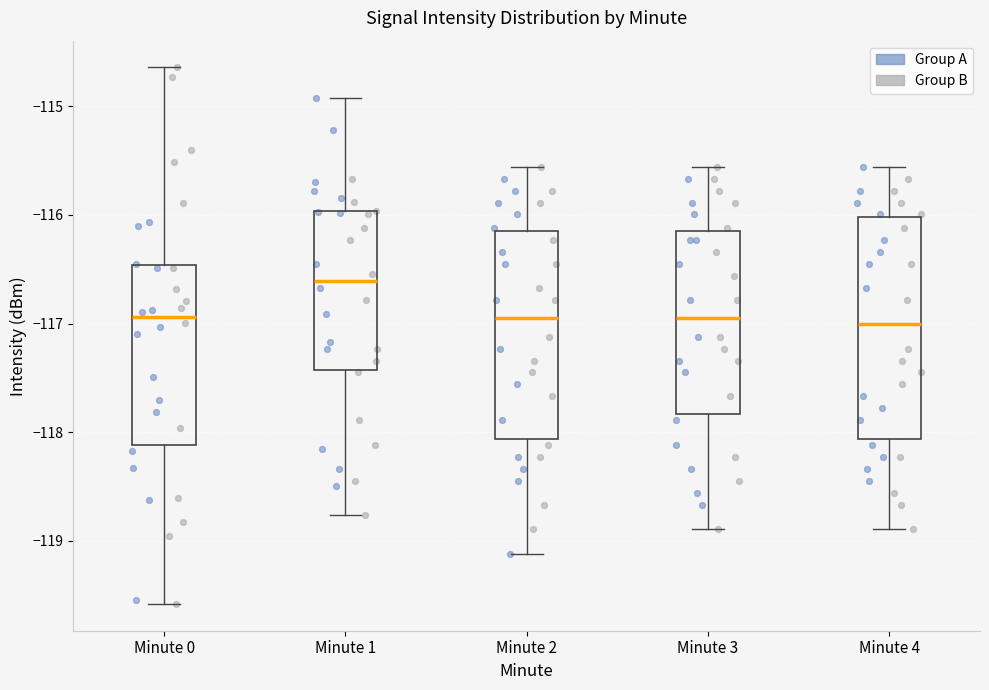

Which box has the highest median line?

Minute 1